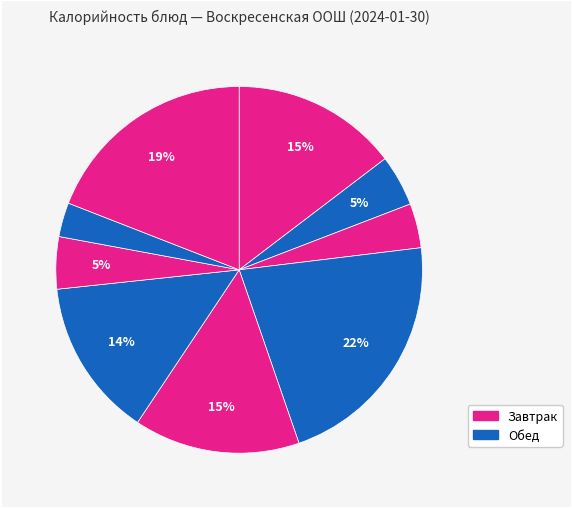

Does any single category account for the majority?

No